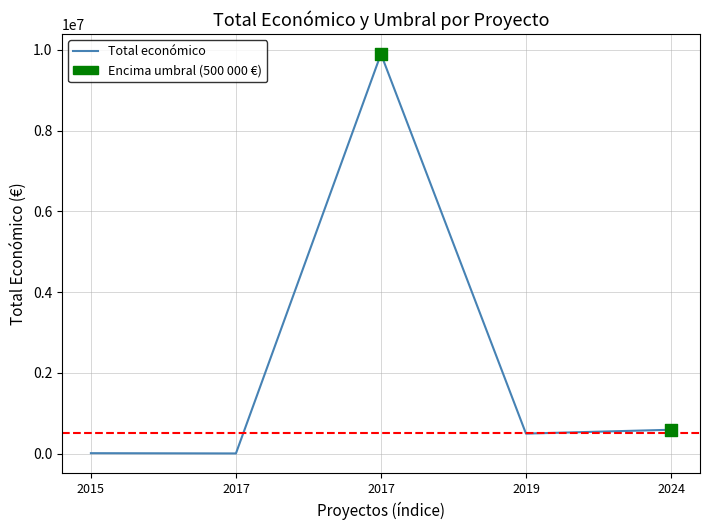

How many lines are shown in the chart?

1